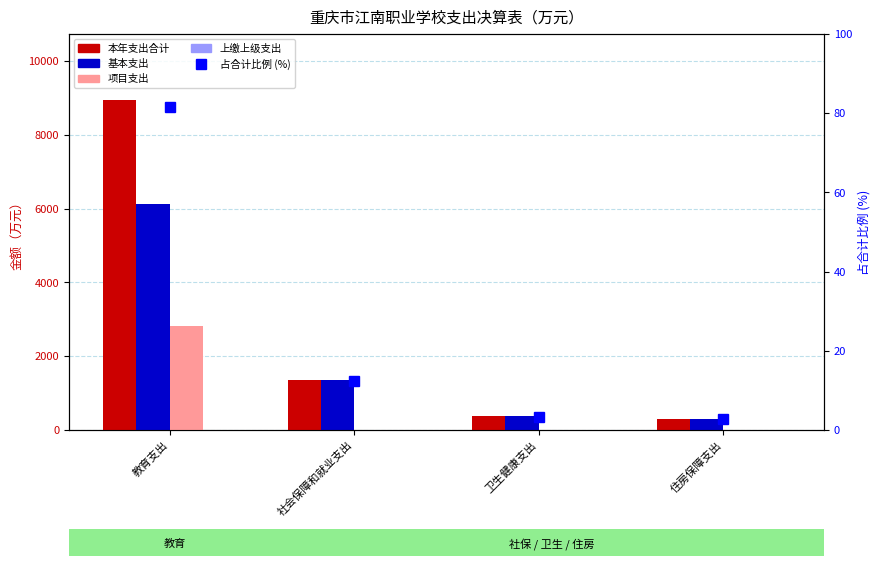

What is the value of the 基本支出 bar at the 2nd from the left?

1363.7